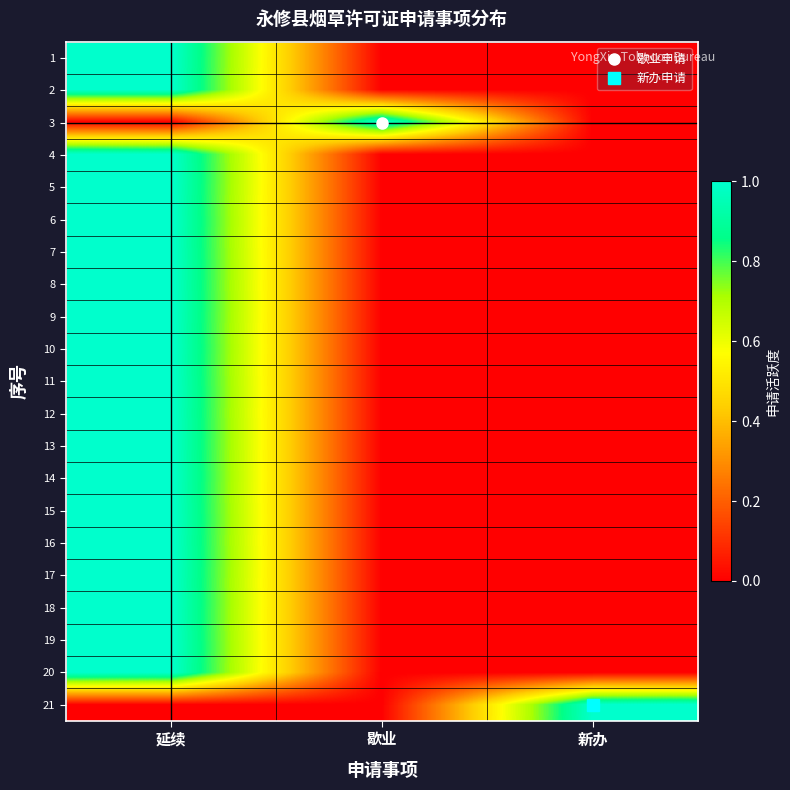

What is the difference between the highest and lowest values at 新办?

1